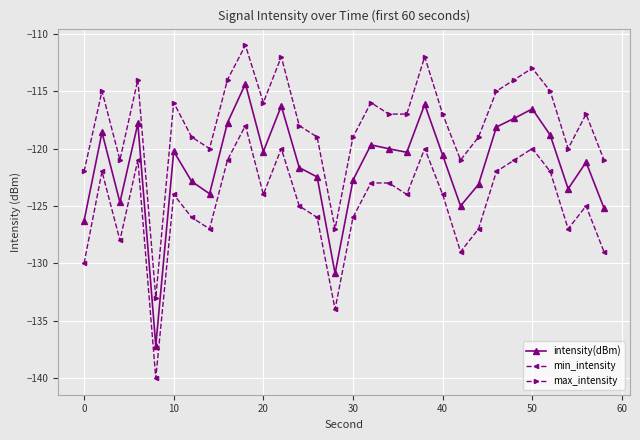

Which series has the largest range (max minus min)?

intensity(dBm)